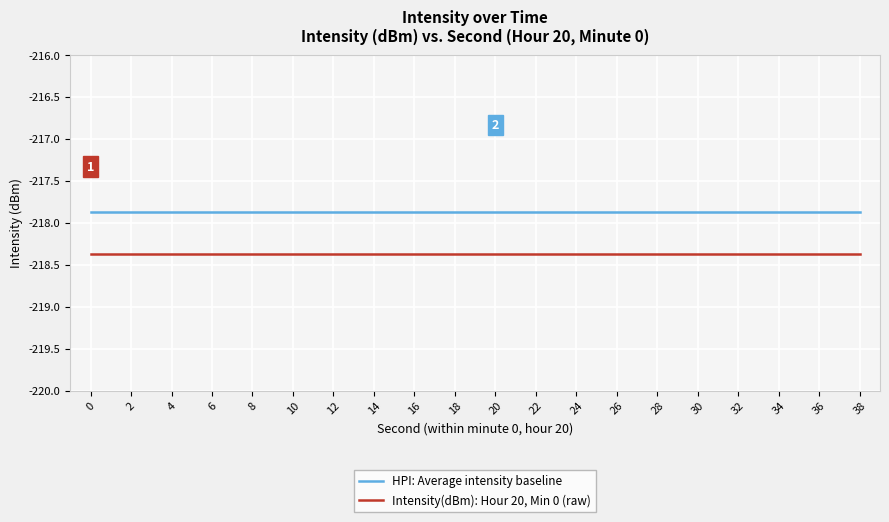

What is the sum of the HPI: Average intensity baseline values at 4 and 34?

-435.7